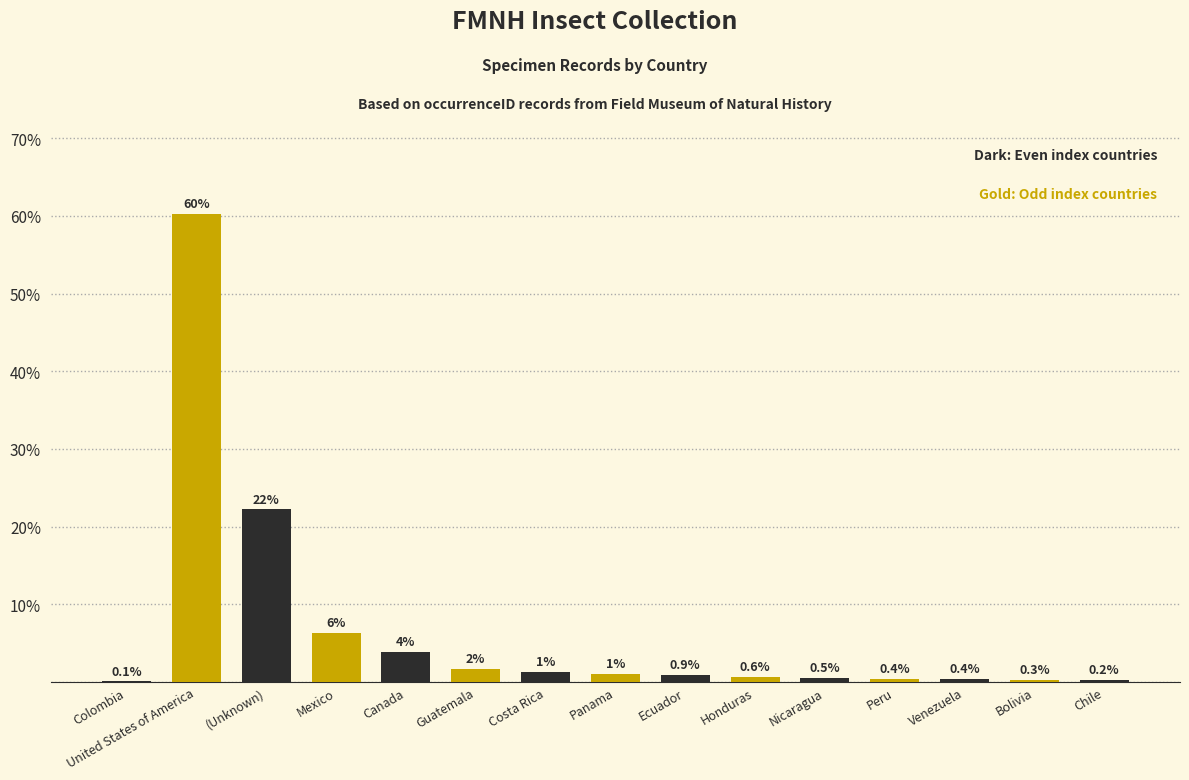

Where is the data nearest to the value 30?

(Unknown)